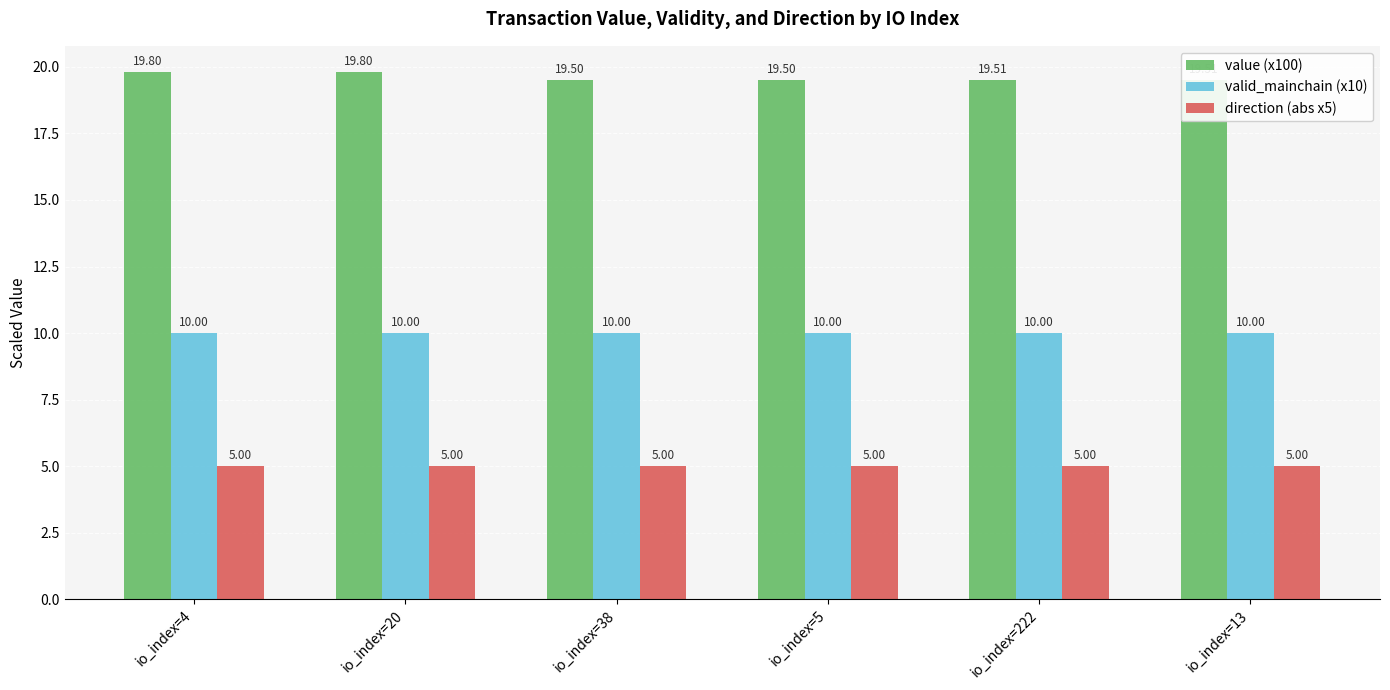

What is the difference between the value (x100) values at io_index=13 and io_index=20?

0.3